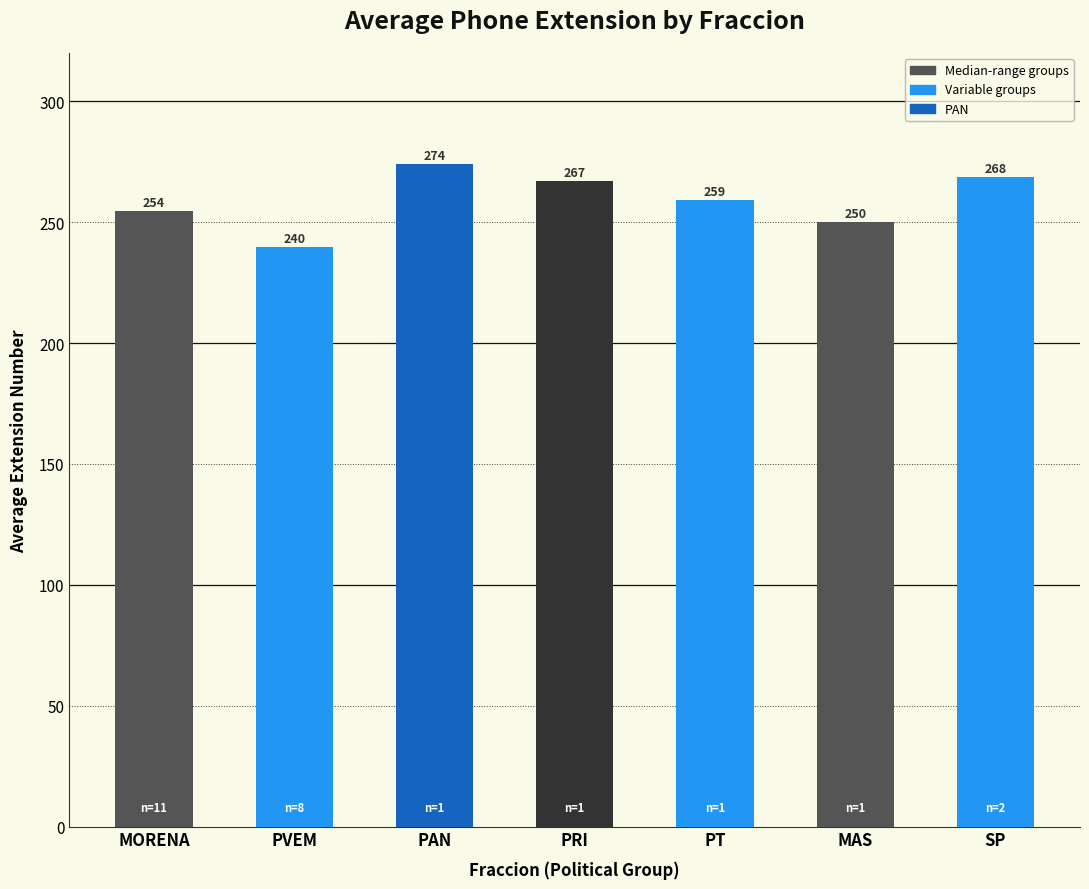

What is the smallest value displayed?

239.6